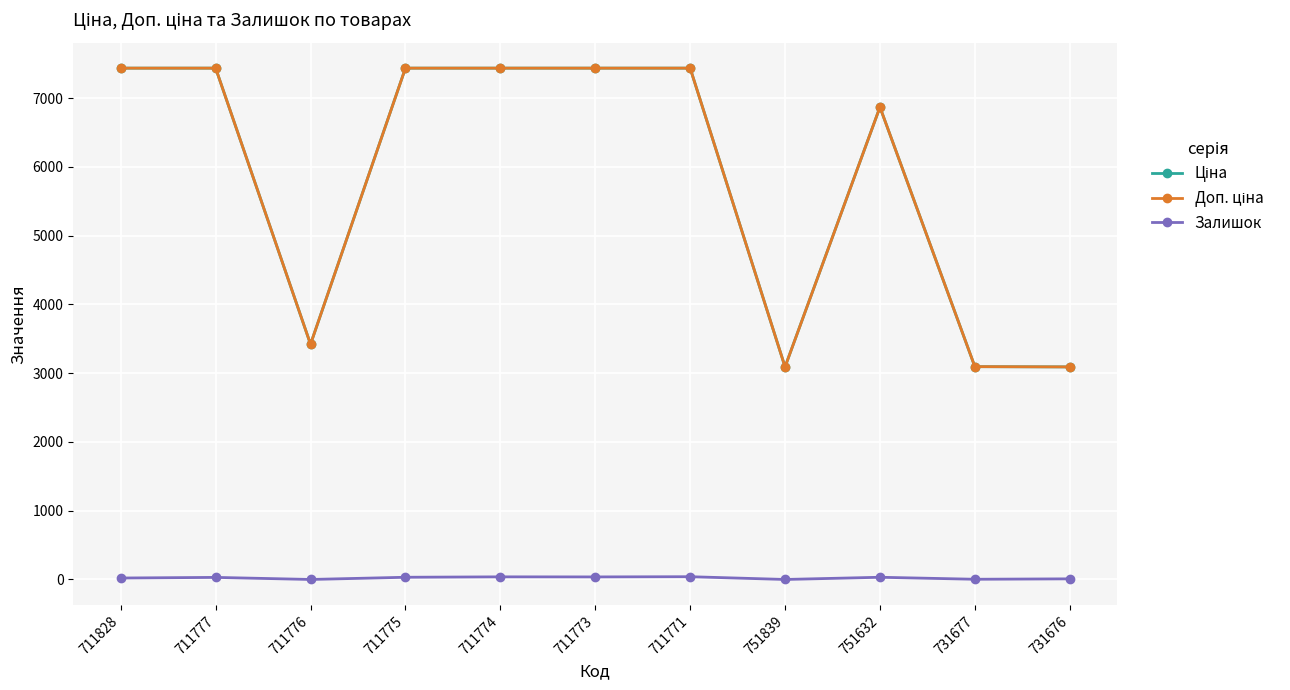

Is this an area chart (filled region under the line)?

No